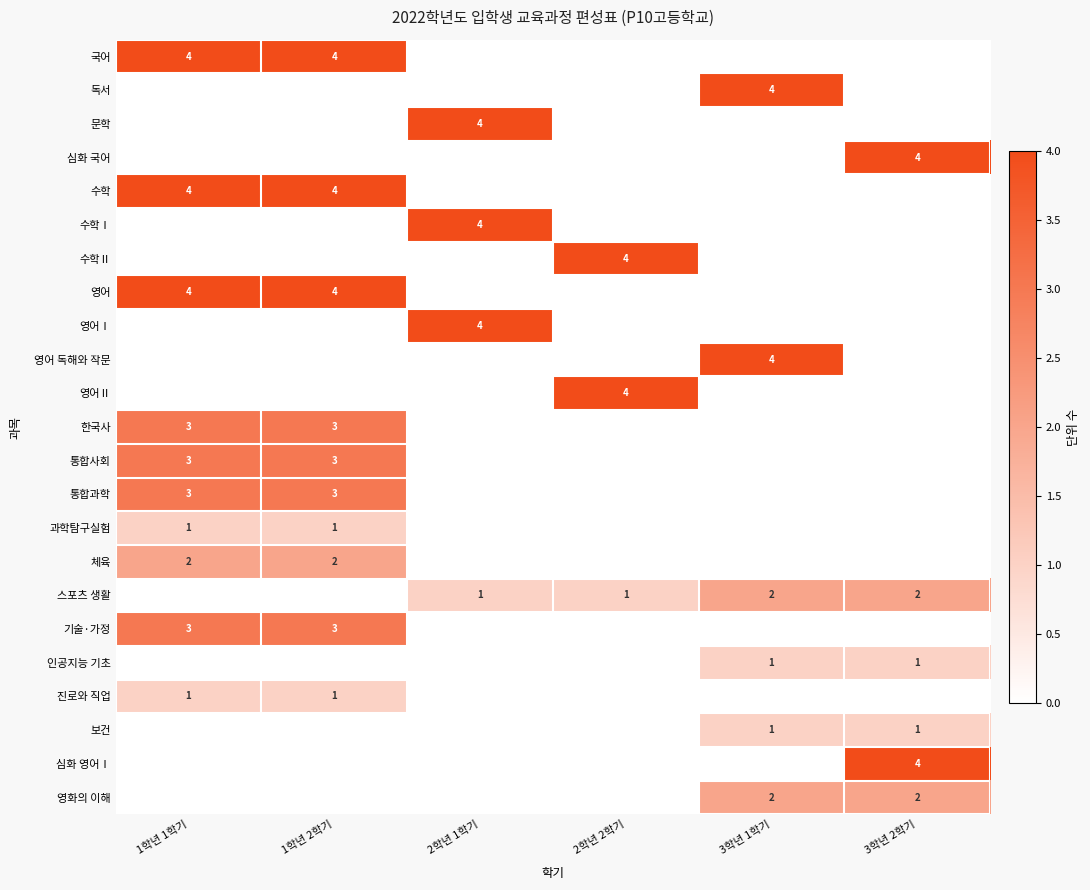

The value of 한국사 at 1학년 2학기 is 4. True or false?

False